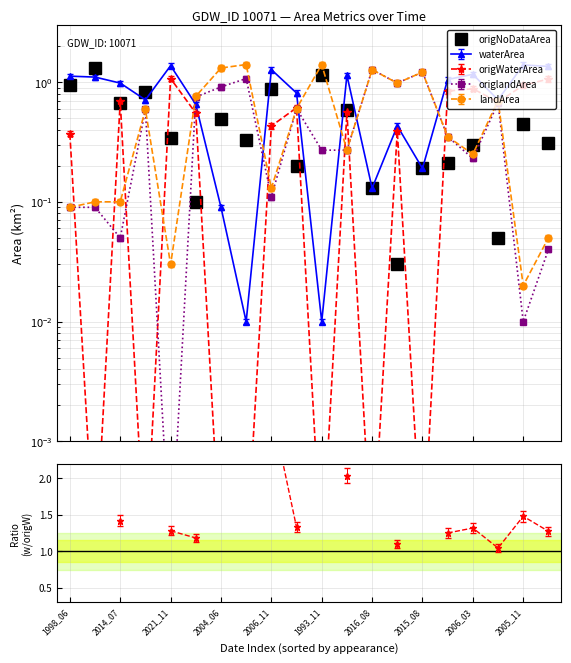

What is the sum of all waterArea values?

15.7